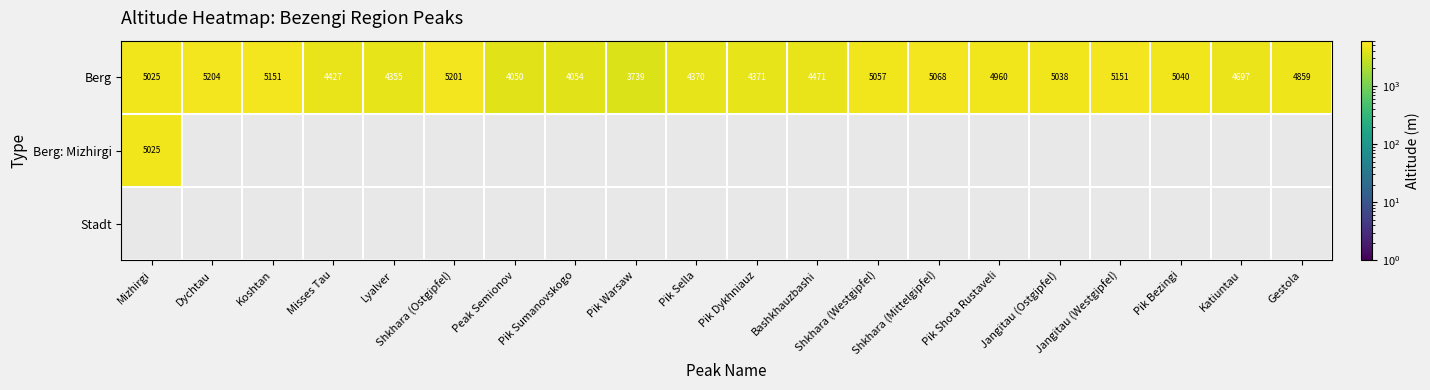

What is the sum of all Berg values?

94288